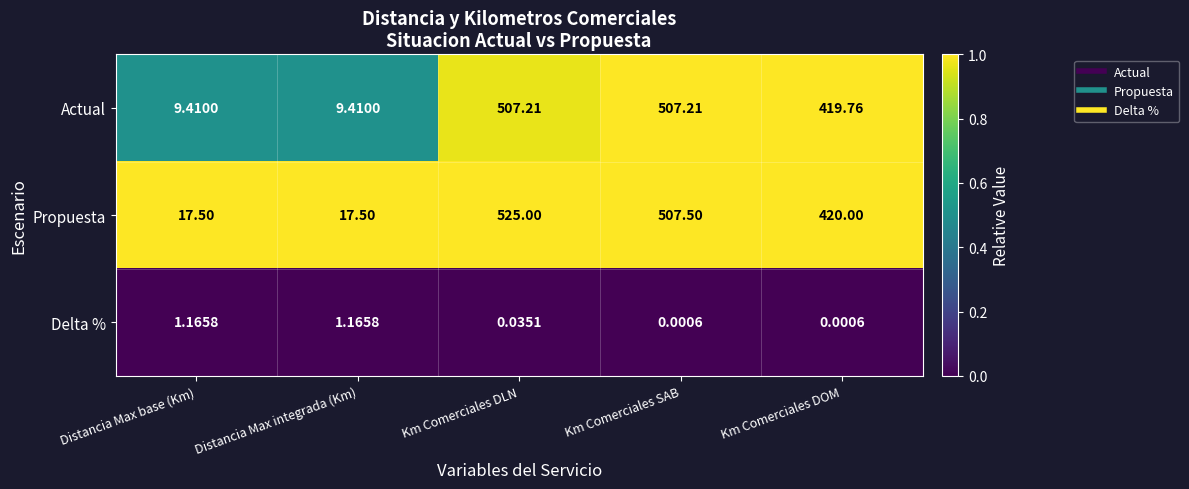

Between Km Comerciales DLN and Km Comerciales SAB, which series saw the biggest shift?

Propuesta